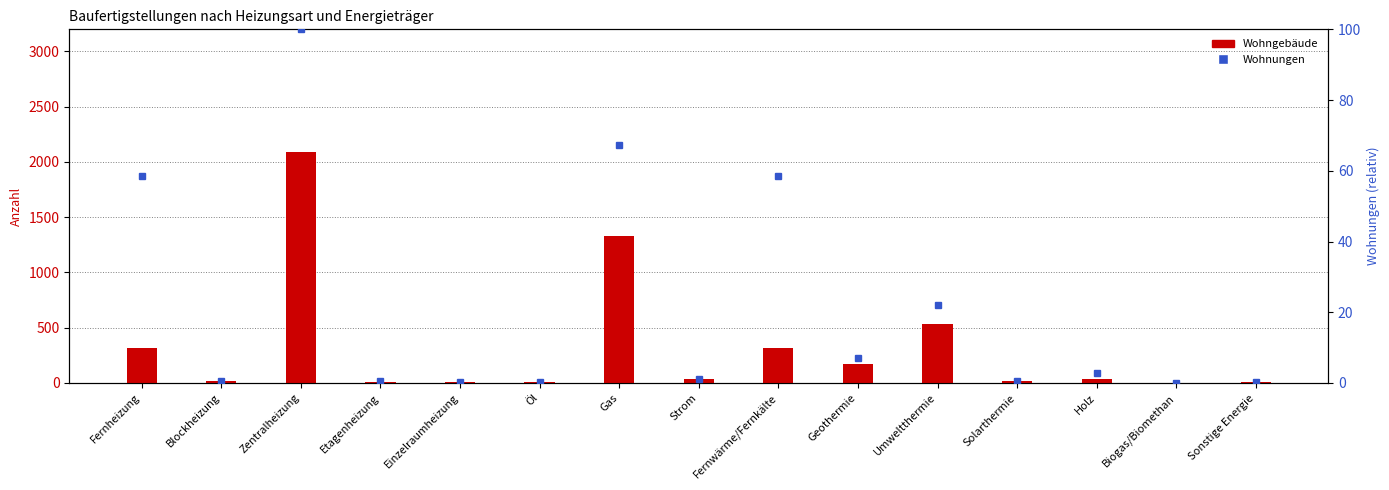

Which series has the widest spread of values?

Wohngebäude